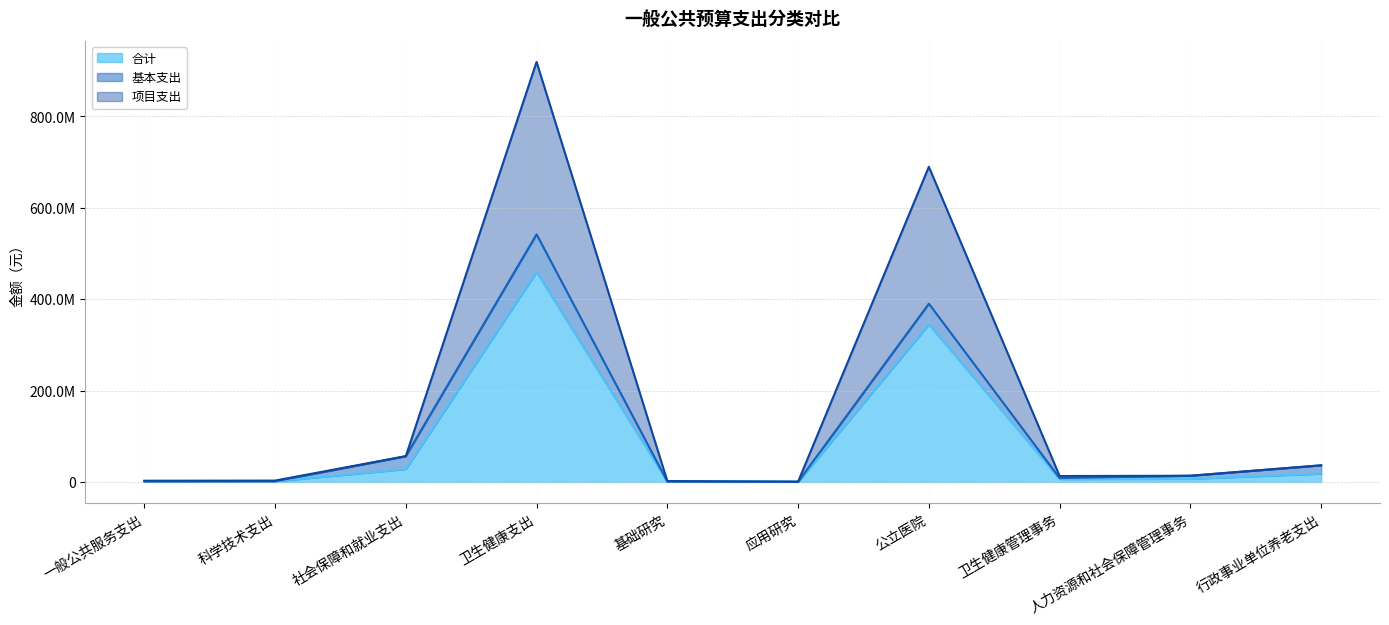

How many values in the 基本支出 趋势线 series are below 13631308?

5